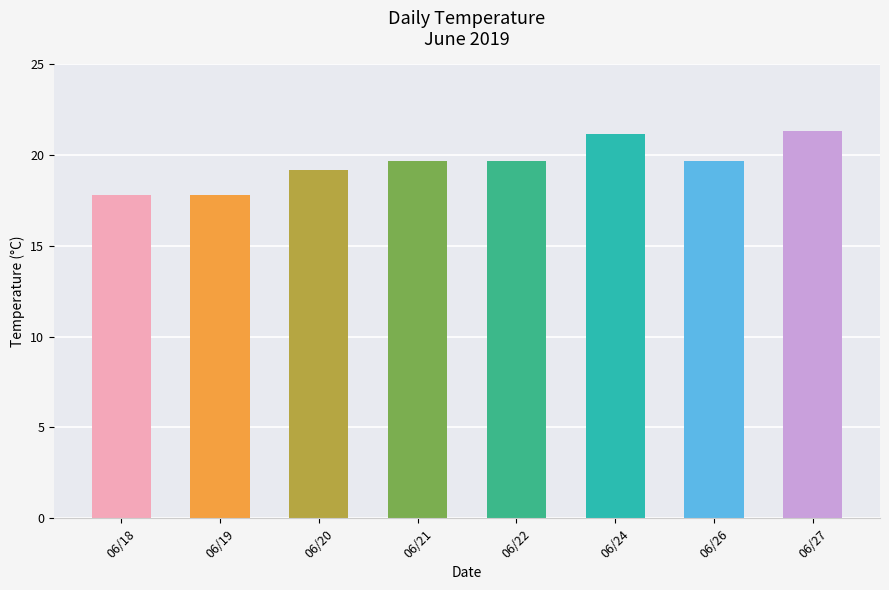

Reading left to right, what are all the values shown in this chart?

17.8	17.8	19.2	19.7	19.7	21.2	19.7	21.3